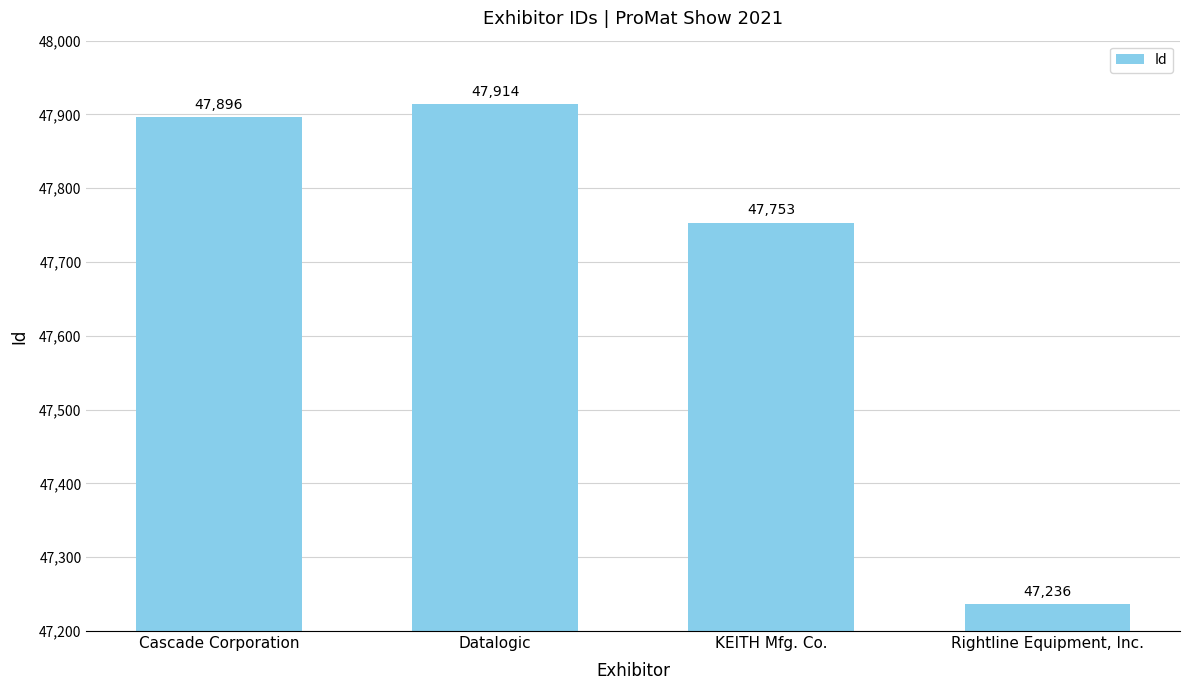

How many categories are shown in the chart?

4